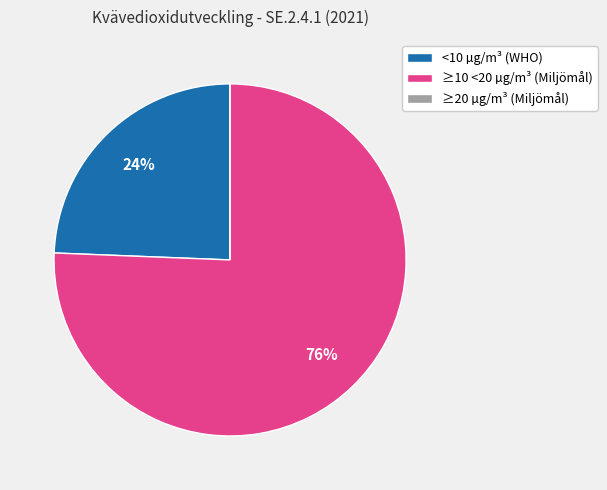

Which slice is the largest?

≥10 <20 µg/m³ (Miljömål)